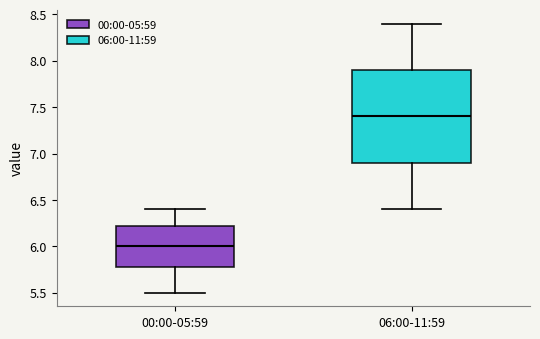

Reading left to right, transcribe this box plot: for each box, give where its median line is, the range the box spans, and where its two whiskers end, as read against the y-axis. The values are not printed on the chart, so give them approximately, as read against the axis.

00:00-05:59: median 6.00, box 5.80 to 6.25, whiskers 5.50 to 6.40
06:00-11:59: median 7.40, box 6.90 to 7.90, whiskers 6.40 to 8.40